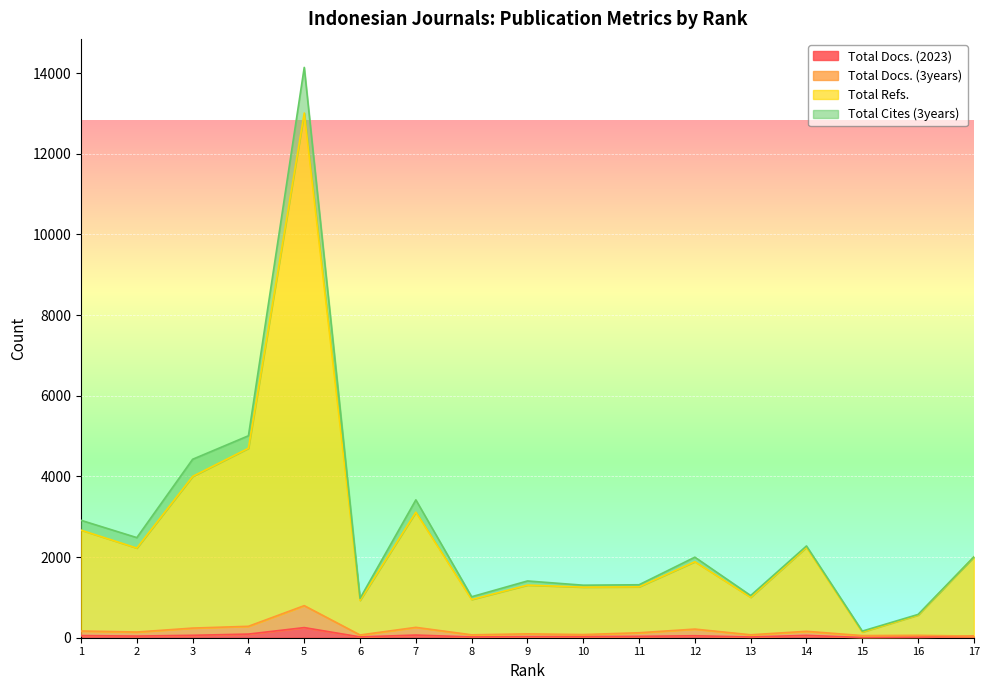

What is the difference between the highest and lowest values at 9?

1278